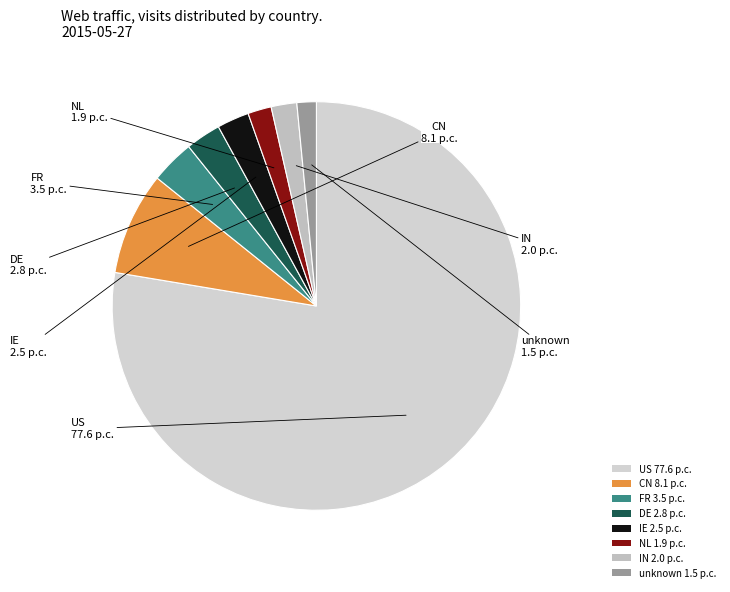

Combined, do US 77.6 p.c. and FR 3.5 p.c. account for over 50%?

Yes